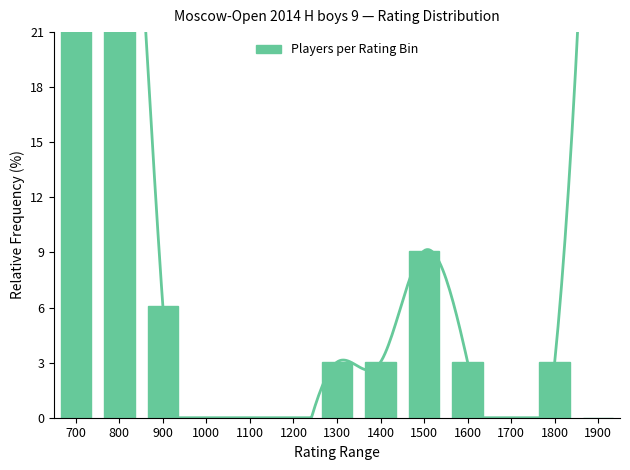

How many data points are less than 3?

5